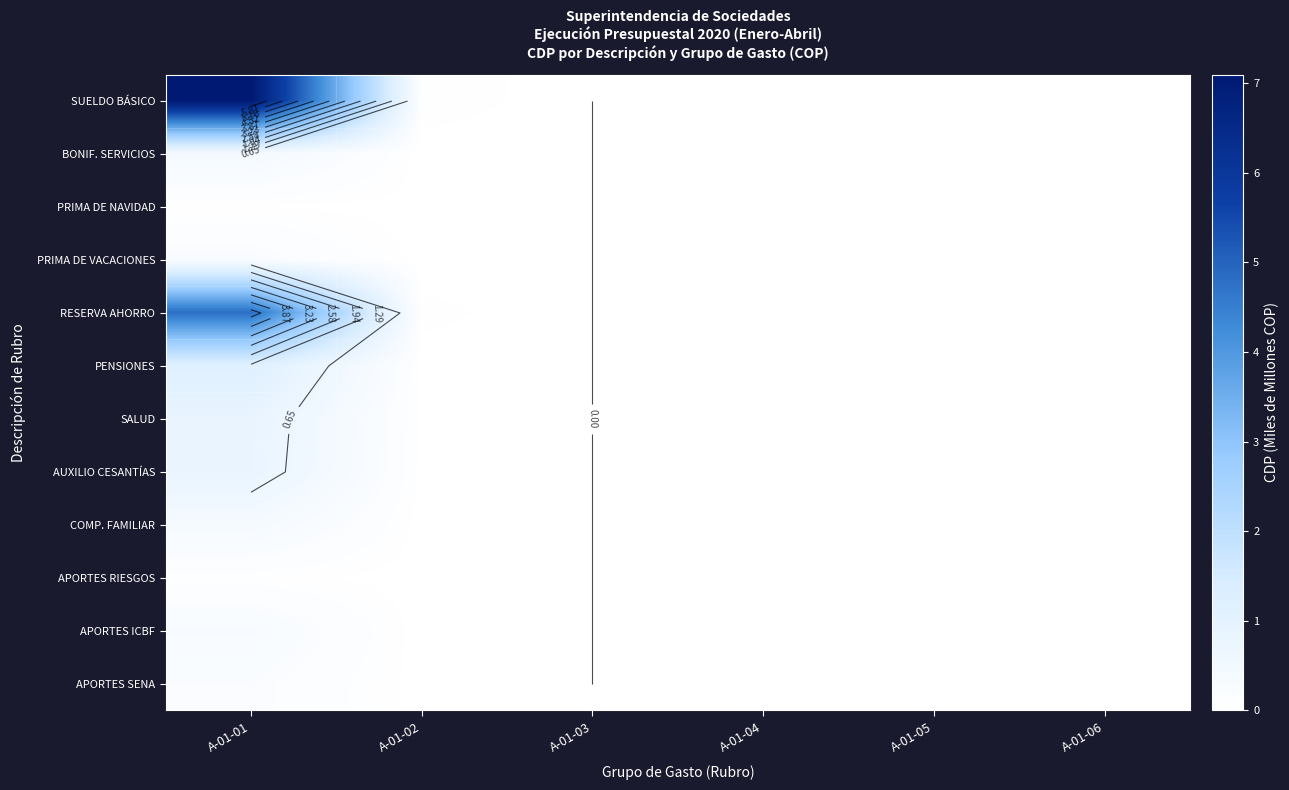

True or false: RESERVA AHORRO has a value of 2.0 at A-01-06.

False